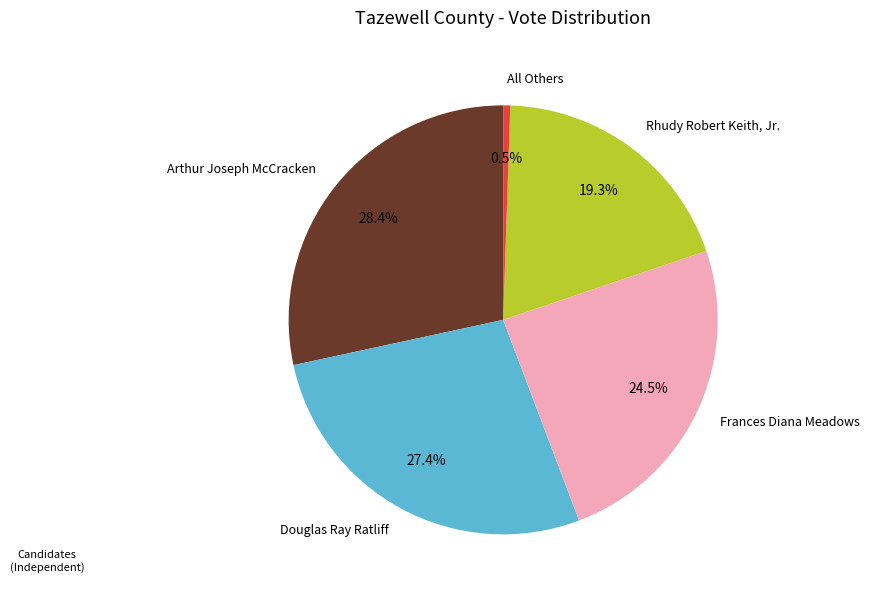

Approximately how many times larger is the value at Rhudy Robert Keith, Jr. compared to Douglas Ray Ratliff?

0.7